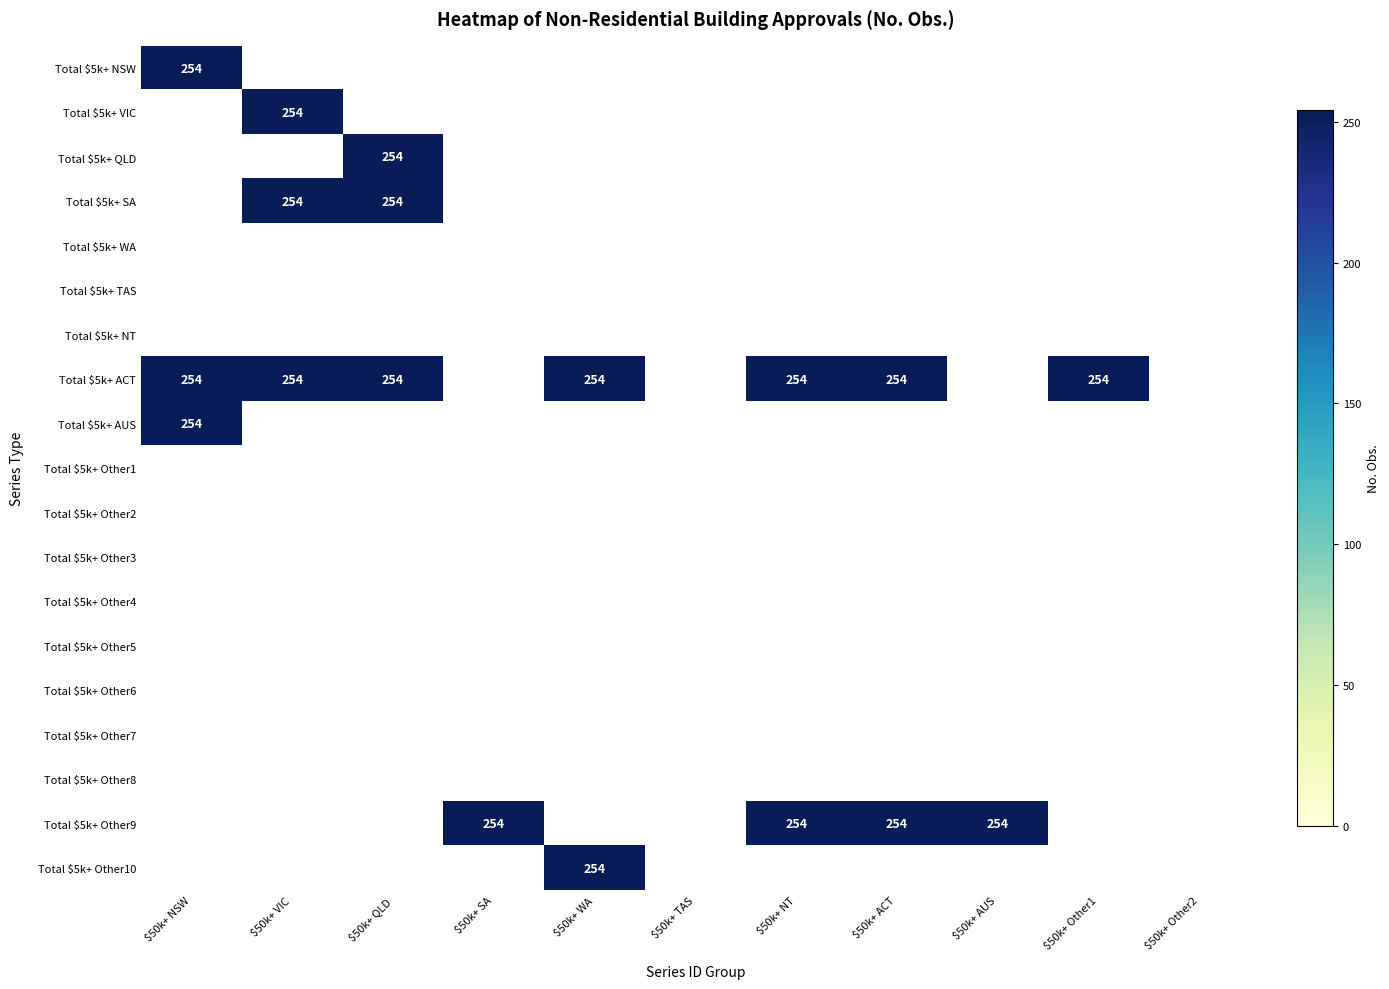

Rank the categories by Total $5k+ VIC value from highest to lowest.

$50k+ VIC, $50k+ NSW, $50k+ QLD, $50k+ SA, $50k+ WA, $50k+ TAS, $50k+ NT, $50k+ ACT, $50k+ AUS, $50k+ Other1, $50k+ Other2